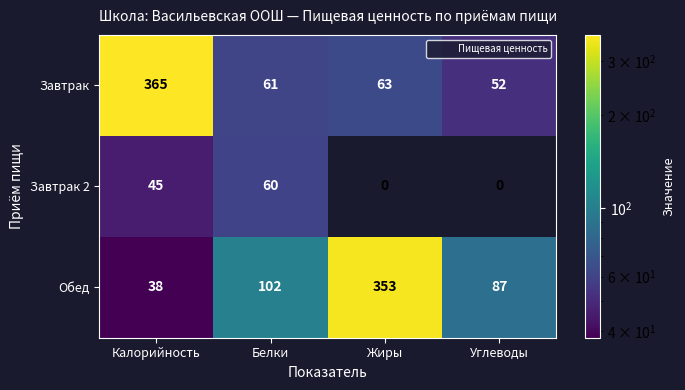

At how many categories does at least one series exceed 64?

4